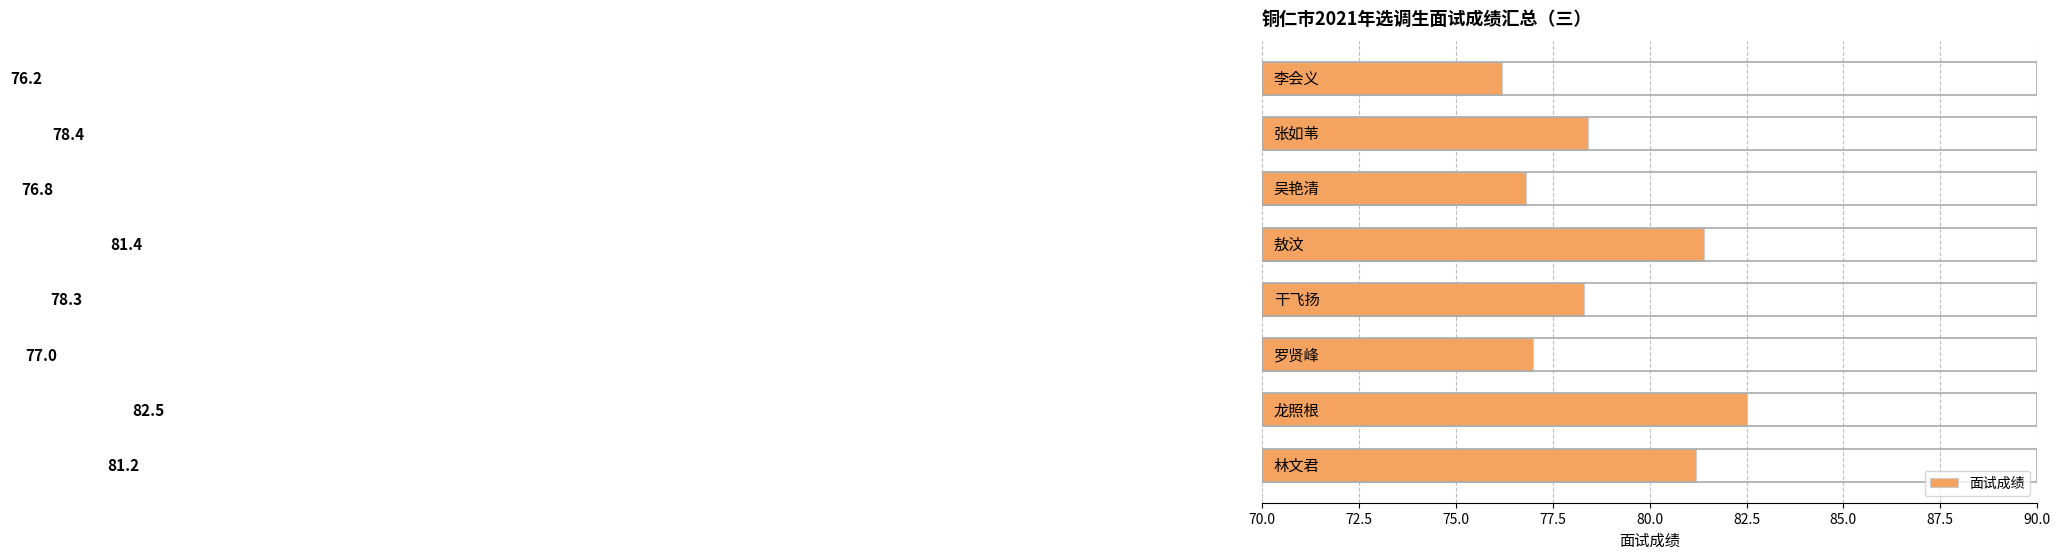

Count the number of data series in this chart.

1